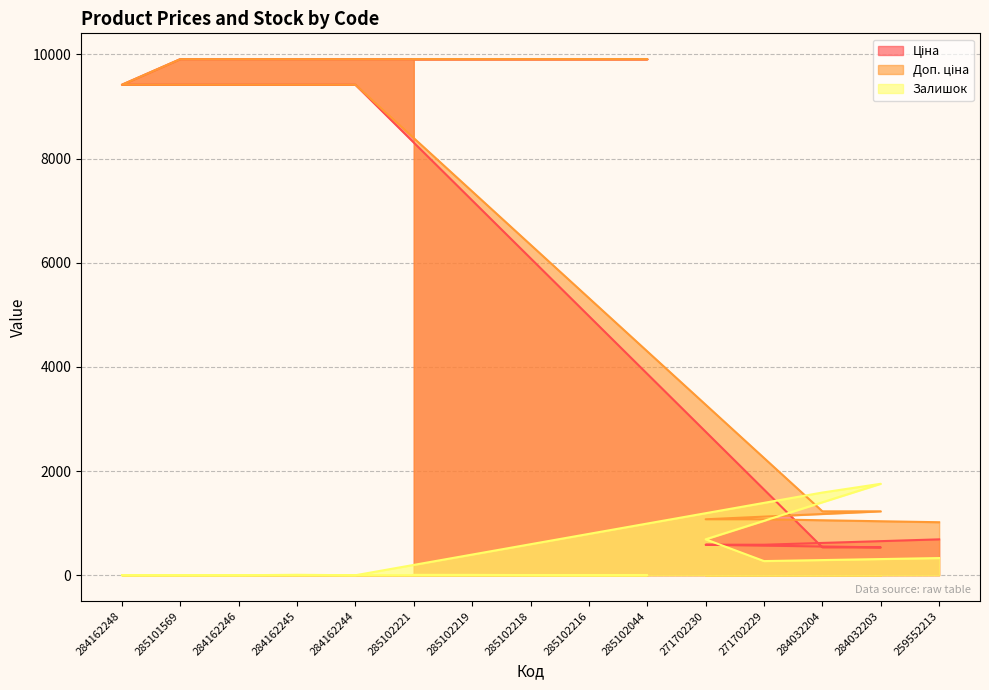

What is the difference between the second highest and second lowest values in the Доп. ціна series?

8834.0